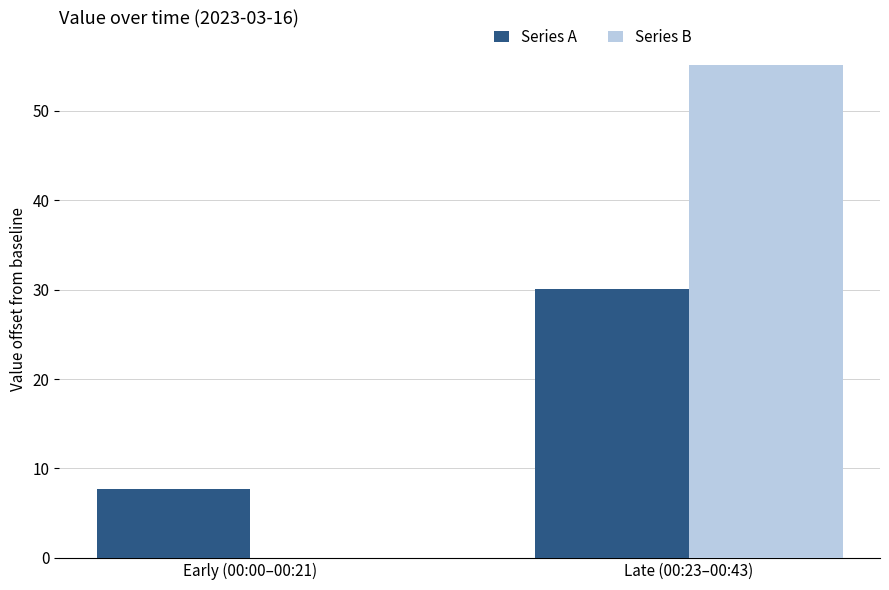

Reading left to right, extract all data points from this chart.

Series A: Early (00:00–00:21)=7.8	Late (00:23–00:43)=30.1
Series B: Early (00:00–00:21)=0.0	Late (00:23–00:43)=55.1